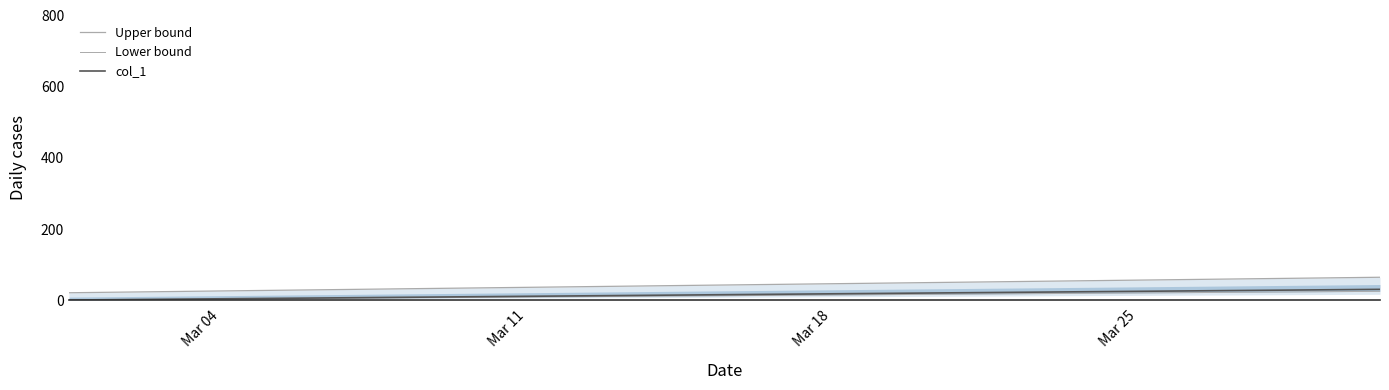

The col_1 series shows 23.6 at Mar 18. True or false?

False